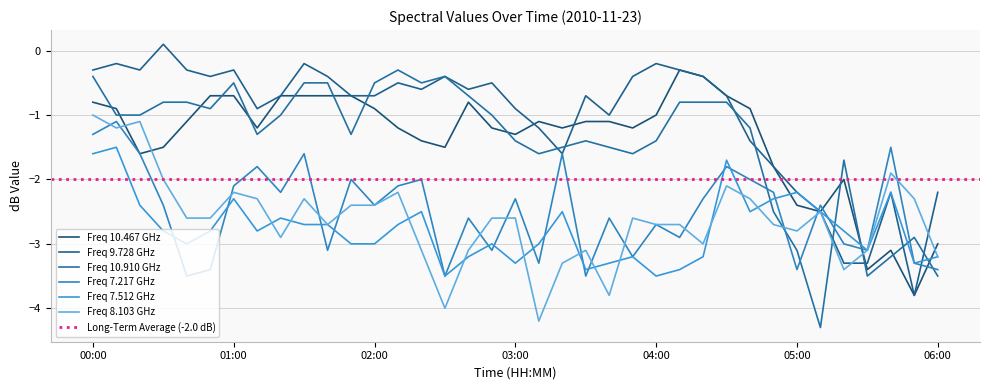

What is the spread (max minus min) of values at 06:00?

1.3